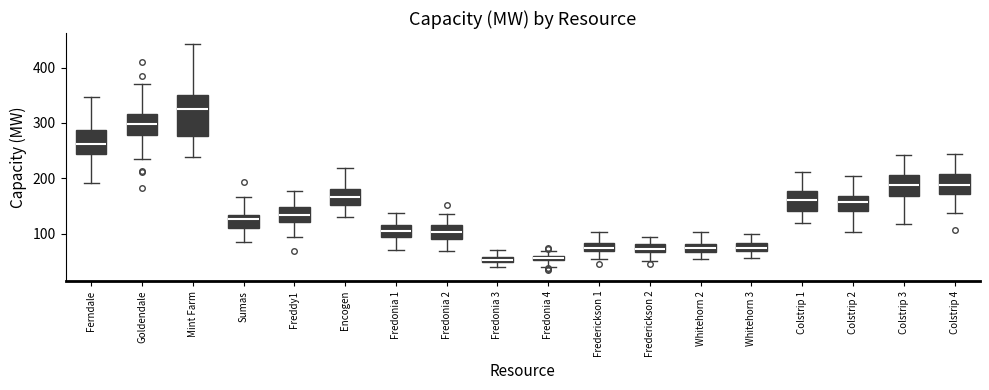

Where is the lower edge of the box for Whitehorn 3 on the y-axis? The values are not printed on the chart, so give them approximately, as read against the axis.

70